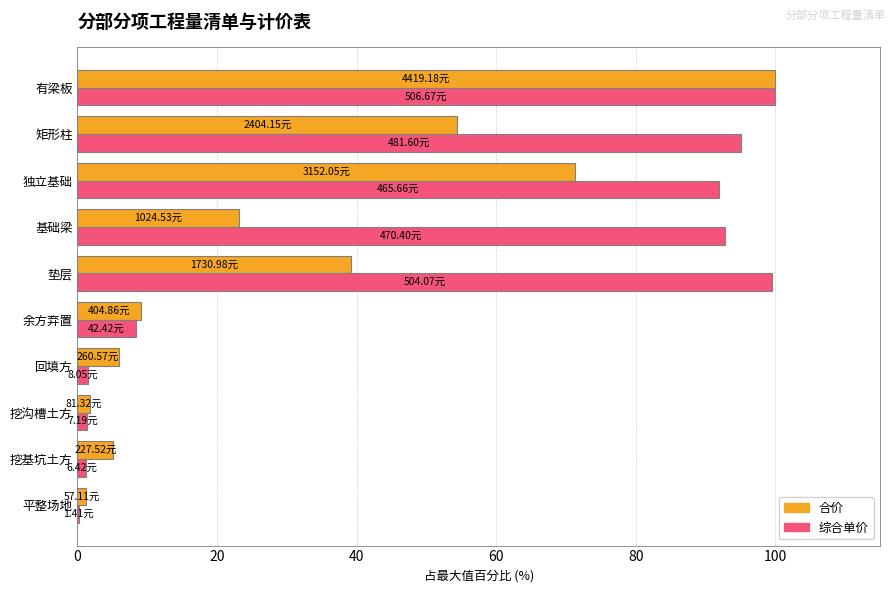

At which category is the sum across all series the highest?

有梁板